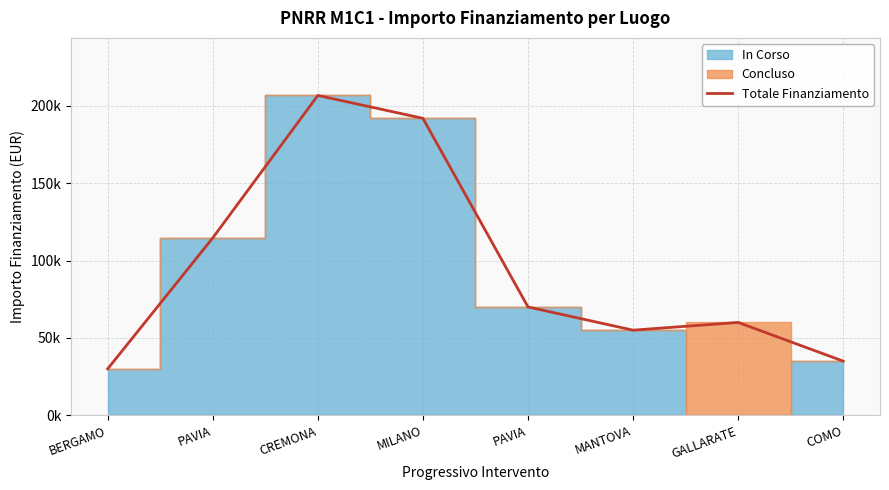

What is the difference between the maximum and minimum values?

176642